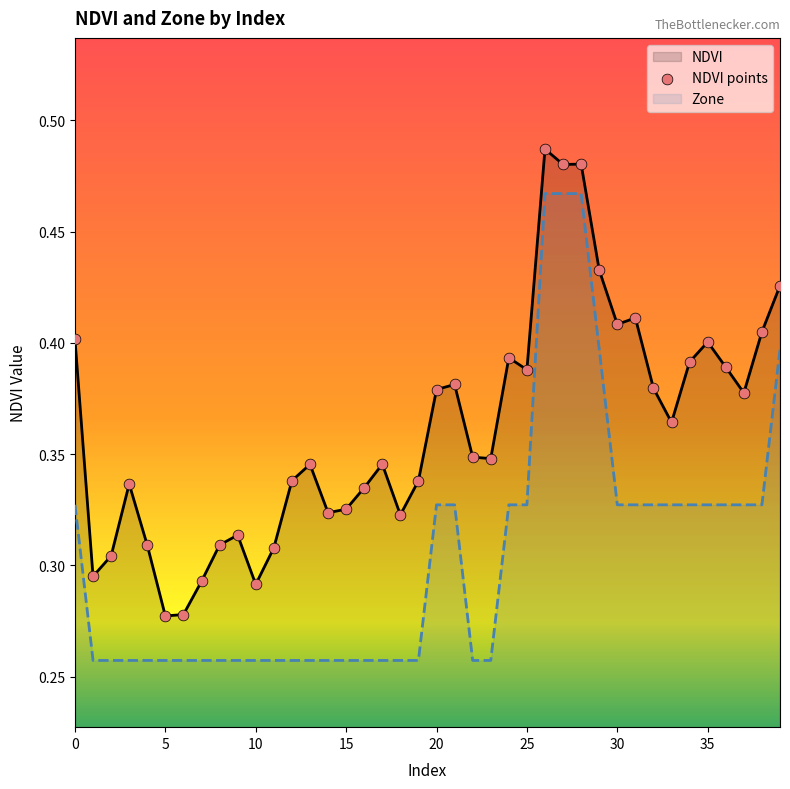

Which series has the largest total across all categories?

NDVI